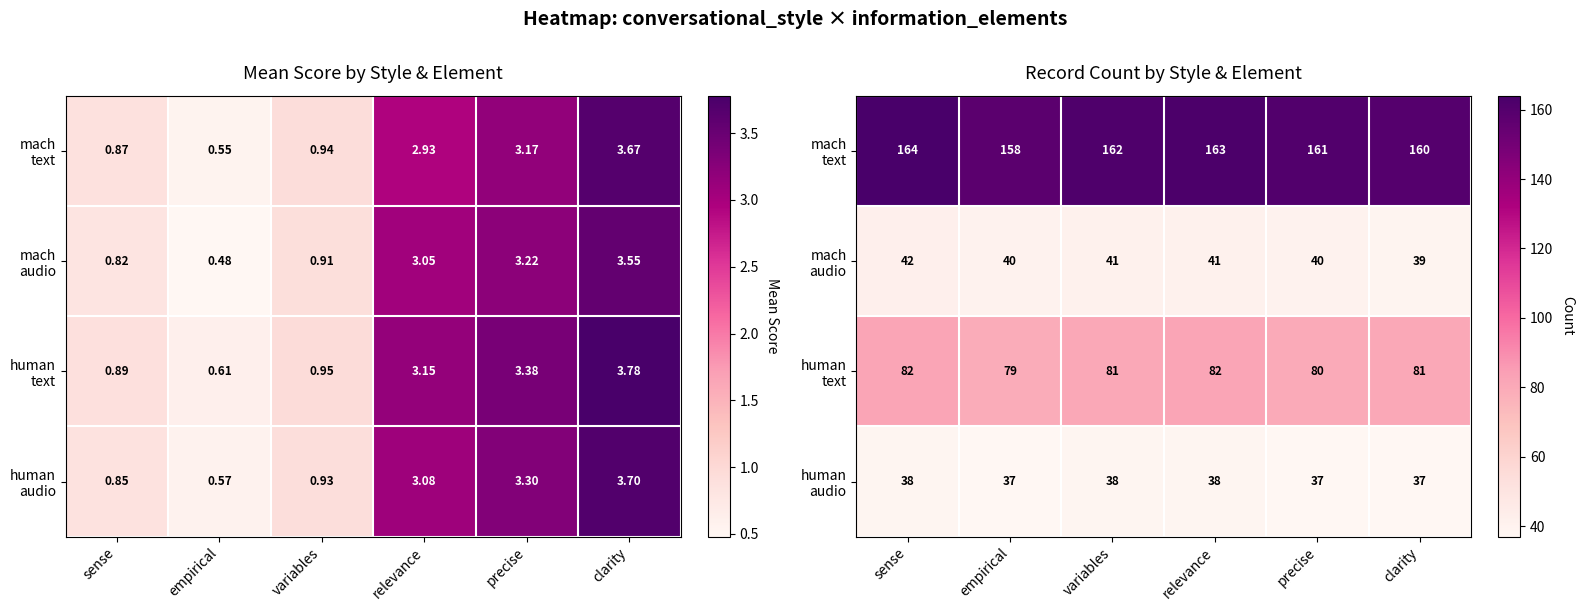

What is the sum of all human text values?

485